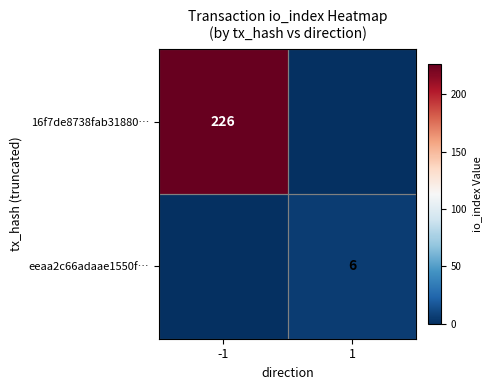

True or false: eeaa2c66adaae1550f… has a value of 6 at 1.

True